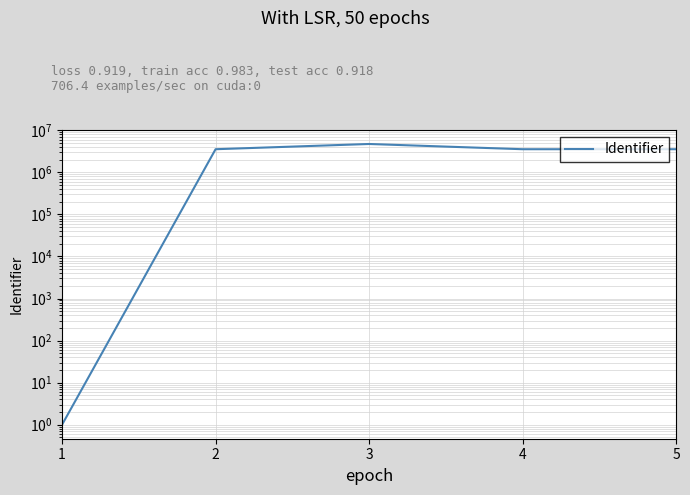

Does the chart display data point markers on the line(s)?

No